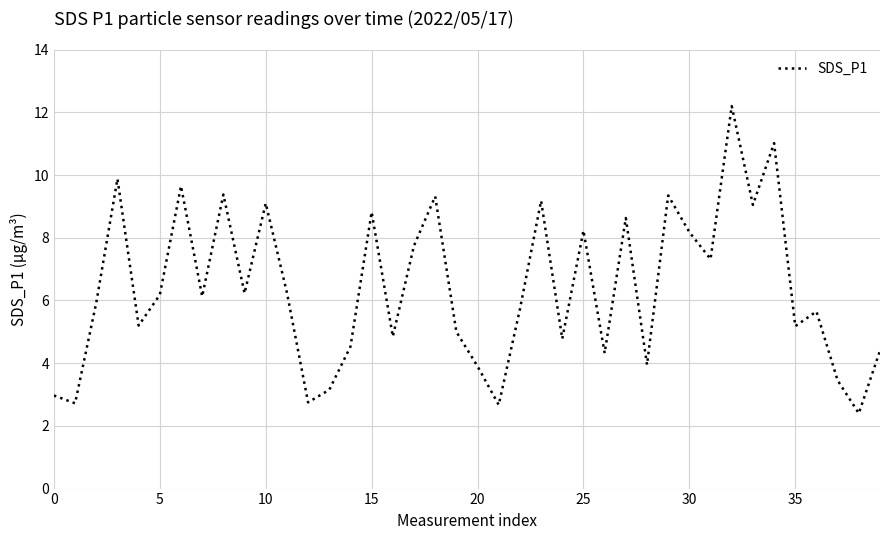

What is the minimum value shown in the chart?

2.4